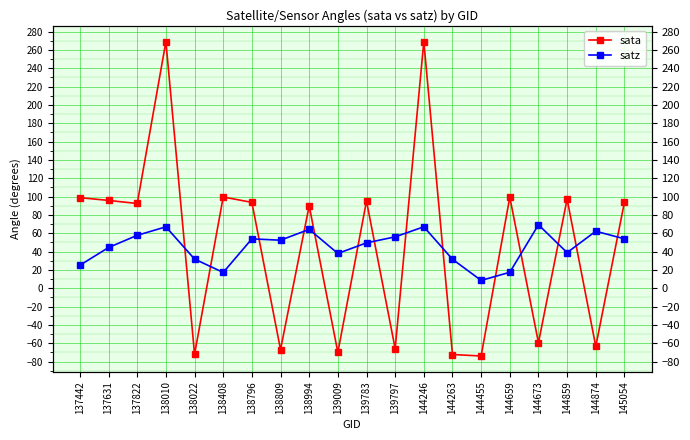

At which category is the sum across all series the highest?

144246